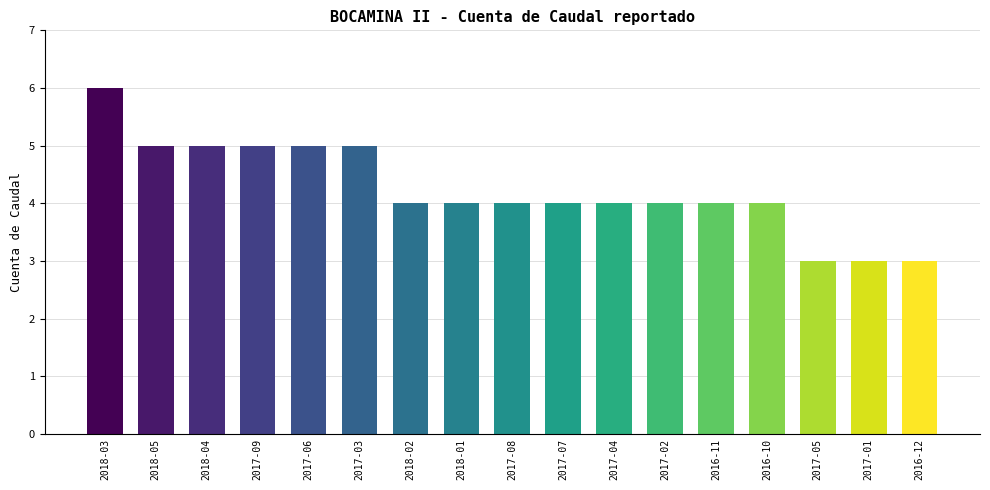

What is the sum of the values at 2017-08 and 2018-03?

10